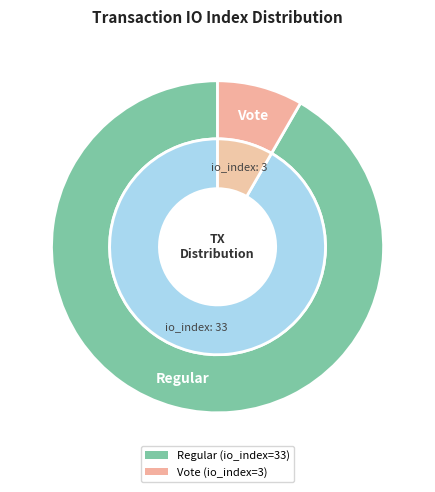

To the nearest percent, what portion does Regular represent?

92%